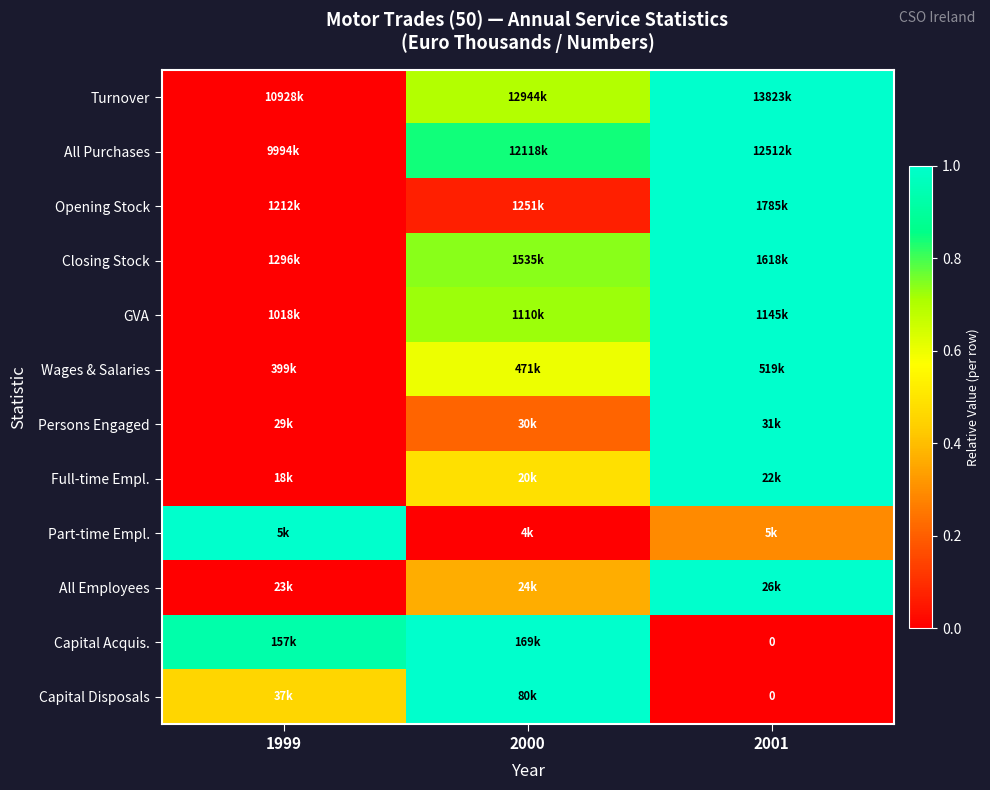

At which category is the sum across all series the highest?

2001